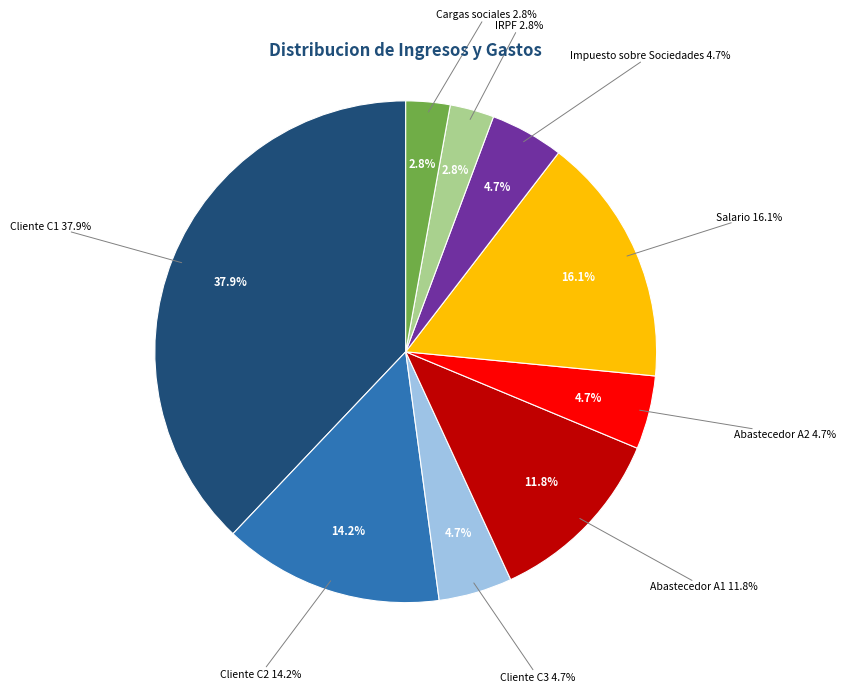

The Impuesto sobre Sociedades slice represents 5% of the pie. True or false?

True